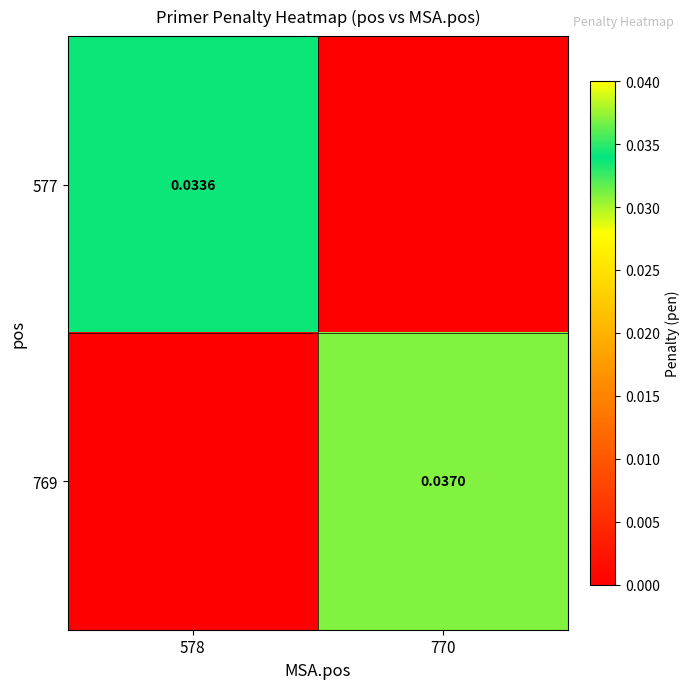

The 577 series shows 0.0 at 578. True or false?

True